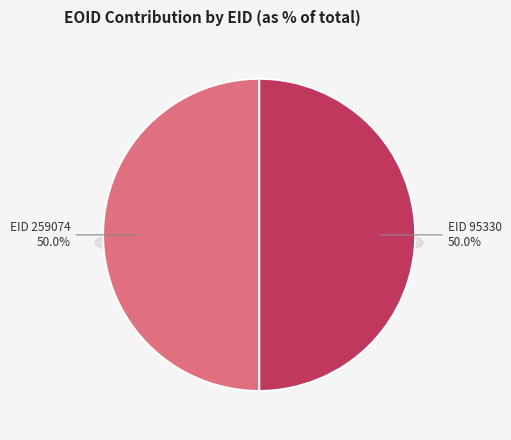

Which slice is the largest?

259074